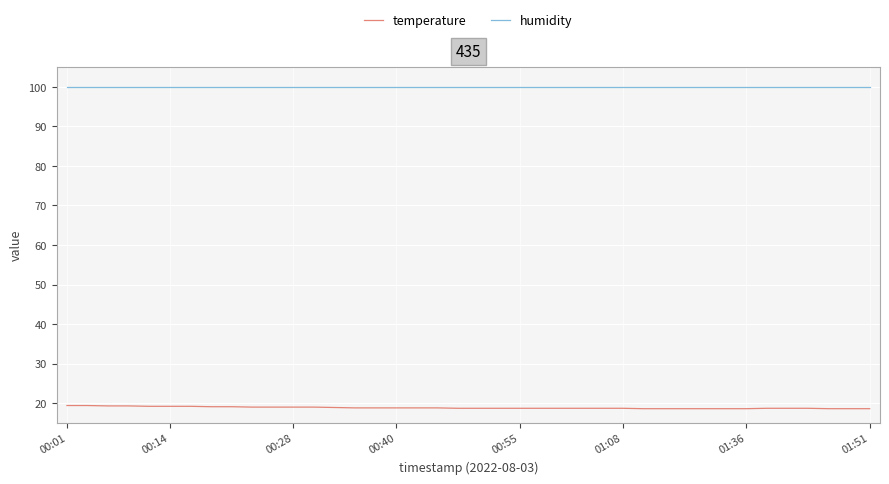

List the series in order of their peak value, lowest first.

temperature, humidity